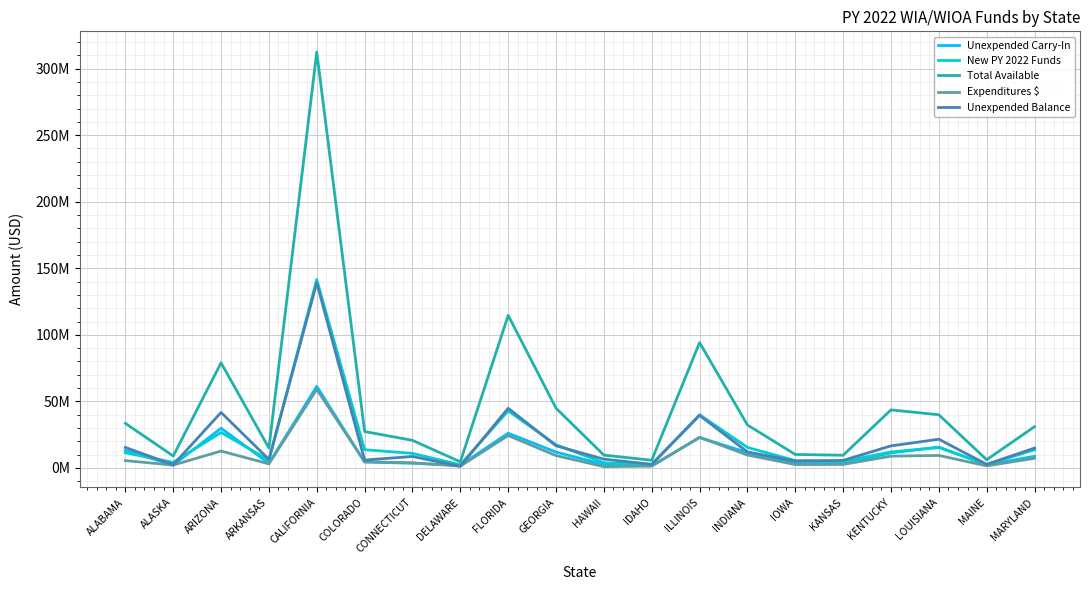

Reading left to right, extract all data points from this chart.

Unexpended Carry-In: 13150446	2109281	29822671	3443301	61279564	4462940	3498398	2026503	26112413	11900103	2572936	1530610	22791612	11619392	3273118	3392479	11319668	15604957	2322606	8759887
New PY 2022 Funds: 11388121	4183488	26651298	5881616	141613074	13703113	10925731	2350947	42902700	17404272	3855827	2580180	39986105	15415332	5512351	4977764	12022727	15380021	2578709	13647037
Total Available: 33524257	8961026	78975371	14943771	312445645	27333152	20734452	4594843	114635097	44887354	9637469	5771369	94184706	32277821	10120815	9543011	43619228	39943848	6135227	31019953
Expenditures $: 5504253	2140971	12689241	3041366	59038635	4608751	3878882	1329636	24353810	9289231	980133	1410002	23050686	9695956	2538762	2644907	8850087	9390598	1563596	7247608
Unexpended Balance: 15397352	2354917	41685921	6395398	139061700	5912916	8605296	1228774	44838192	16625479	6596248	2739747	39445462	12032266	5127341	5672717	16573410	21568349	2697082	14932773